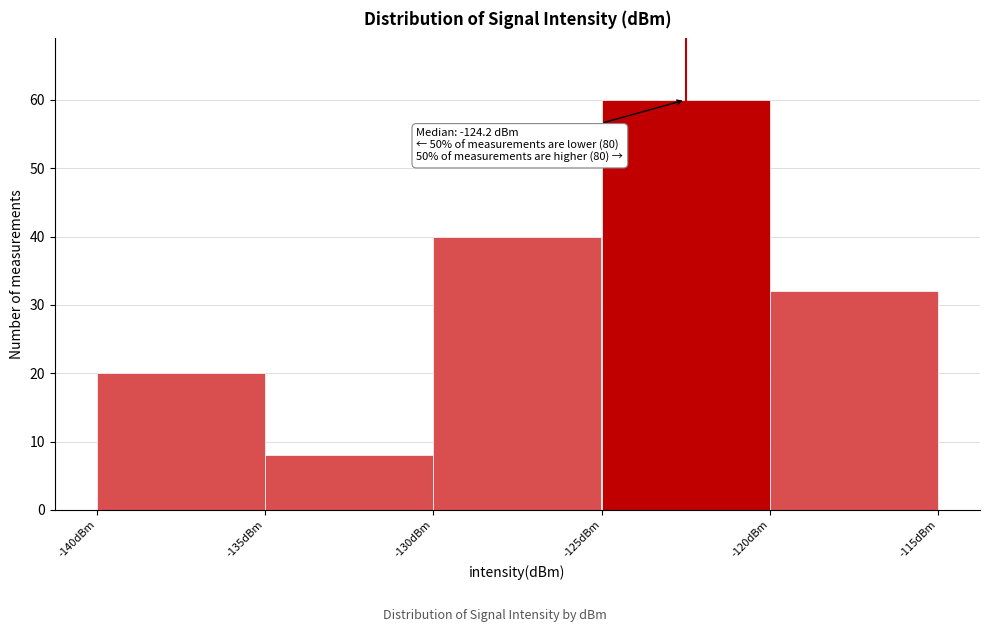

Over which range of the x-axis is the bar tallest?

-125 to -120